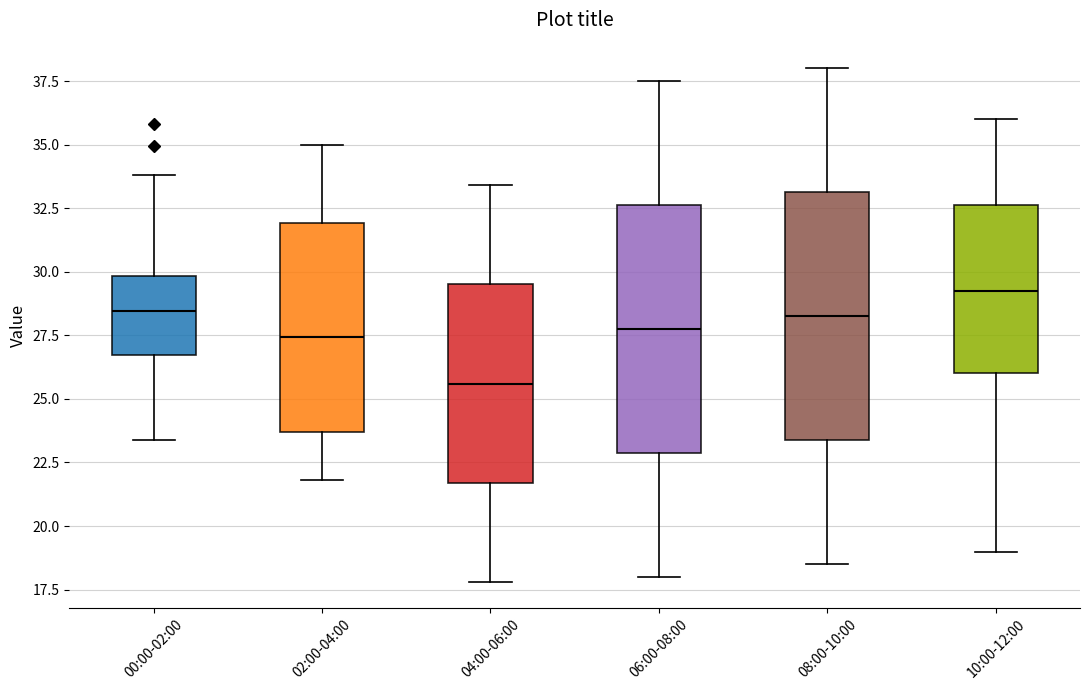

Reading left to right, read every box against the y-axis: the position of its median line, the range the box covers, and the ends of its whiskers. The values are not printed on the chart, so give them approximately, as read against the axis.

00:00-02:00: median 28.5, box 26.5 to 30.0, whiskers 23.5 to 34.0
02:00-04:00: median 27.5, box 23.5 to 32.0, whiskers 22.0 to 35.0
04:00-06:00: median 25.5, box 21.5 to 29.5, whiskers 18.0 to 33.5
06:00-08:00: median 28.0, box 23.0 to 32.5, whiskers 18.0 to 37.5
08:00-10:00: median 28.5, box 23.5 to 33.0, whiskers 18.5 to 38.0
10:00-12:00: median 29.5, box 26.0 to 32.5, whiskers 19.0 to 36.0